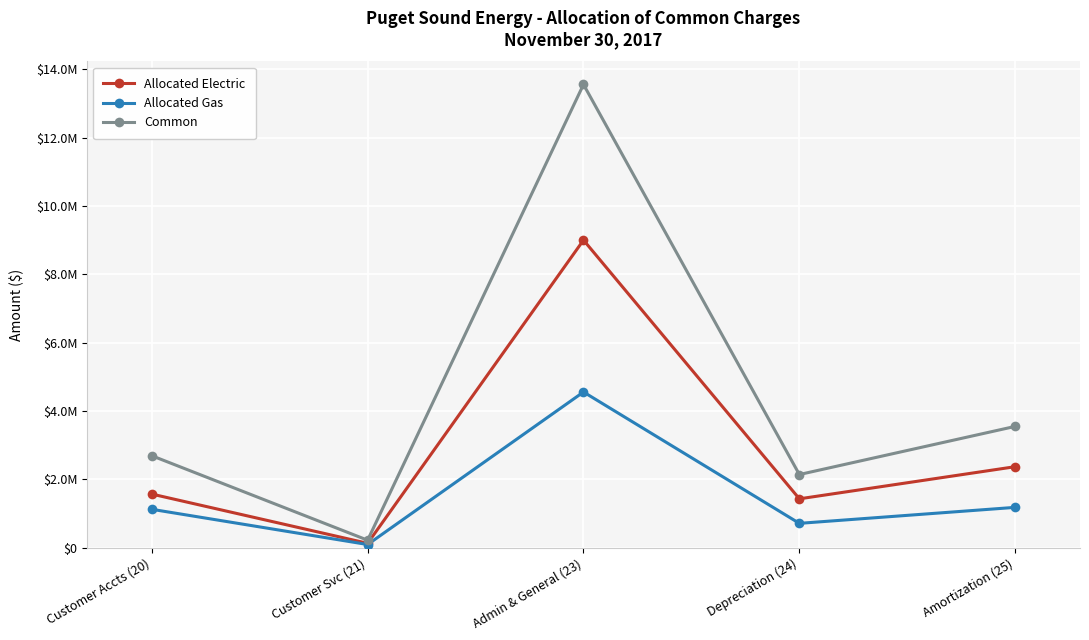

Which category has the highest value across all series?

Admin & General (23)